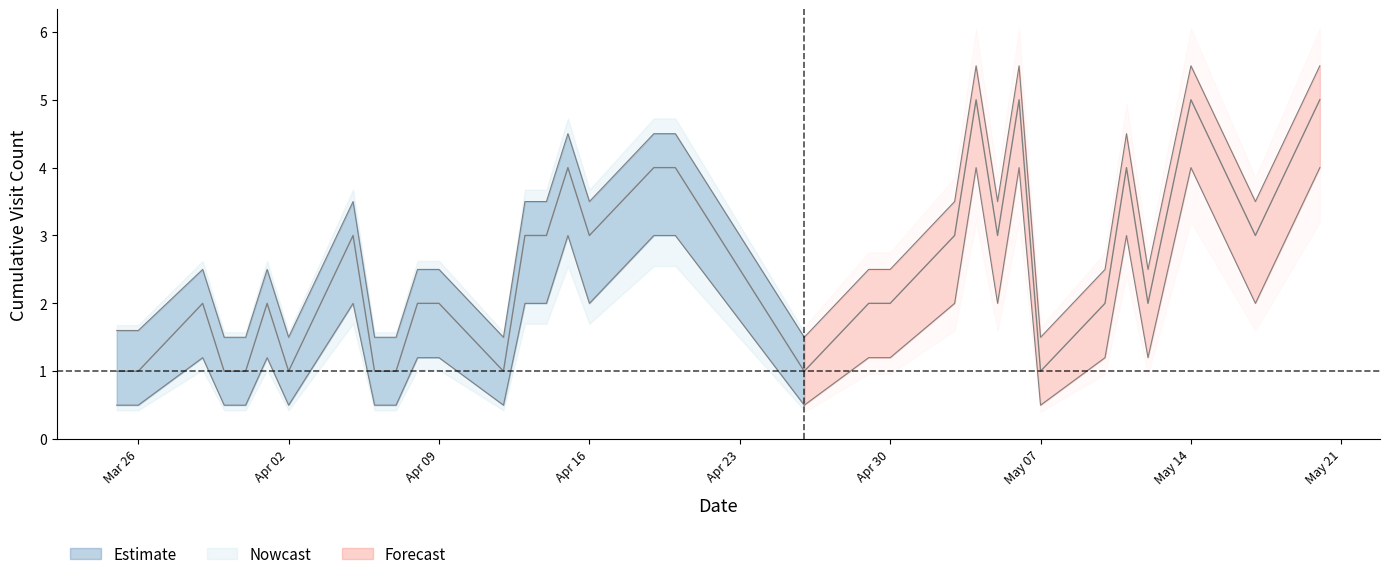

What is the value of the lower_bound point at the 12th from the left?

1.2